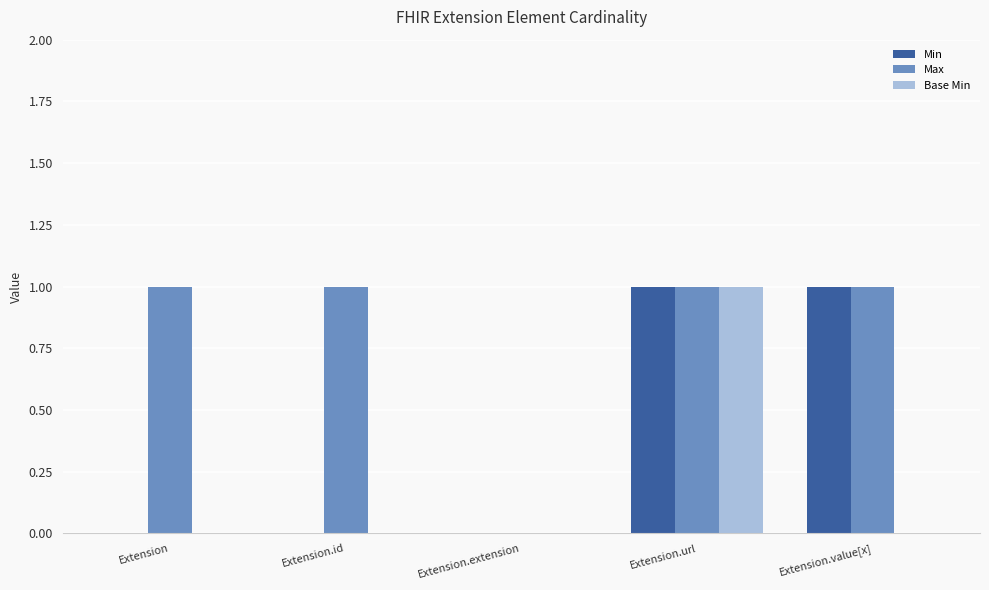

What is the sum of the Max values at Extension.value[x] and Extension.id?

2